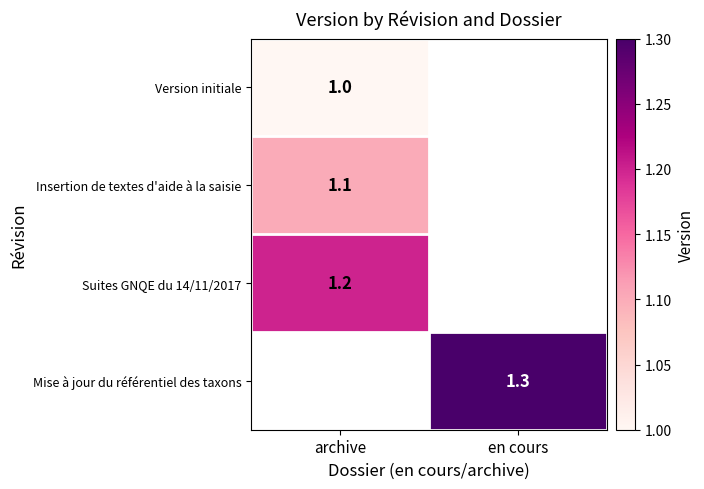

What is the maximum value shown in the chart?

1.3